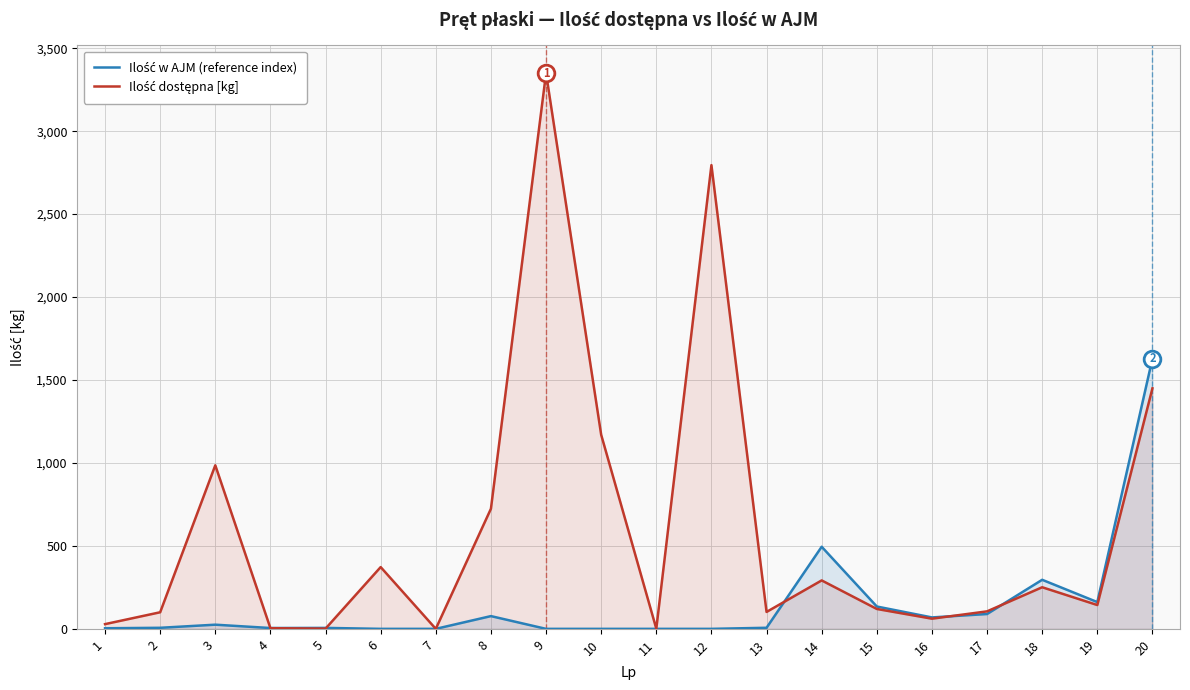

The value of Ilość dostępna [kg] at 18 is 250.8. True or false?

True